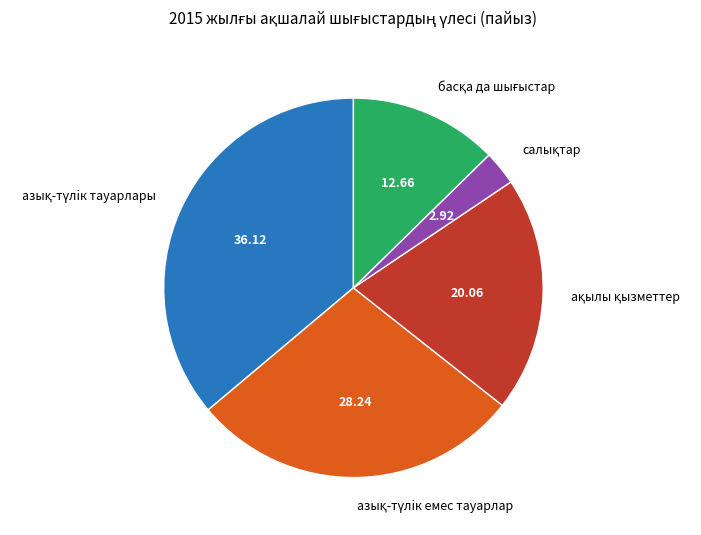

Is there a majority slice in this chart?

No